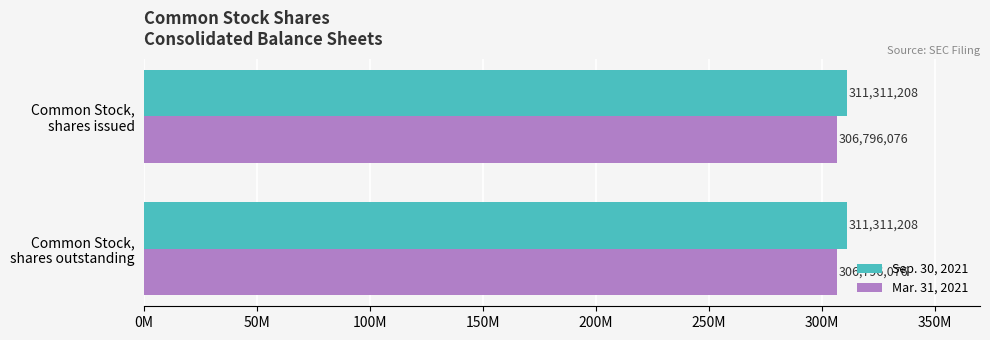

Which series has the largest total across all categories?

Sep. 30, 2021